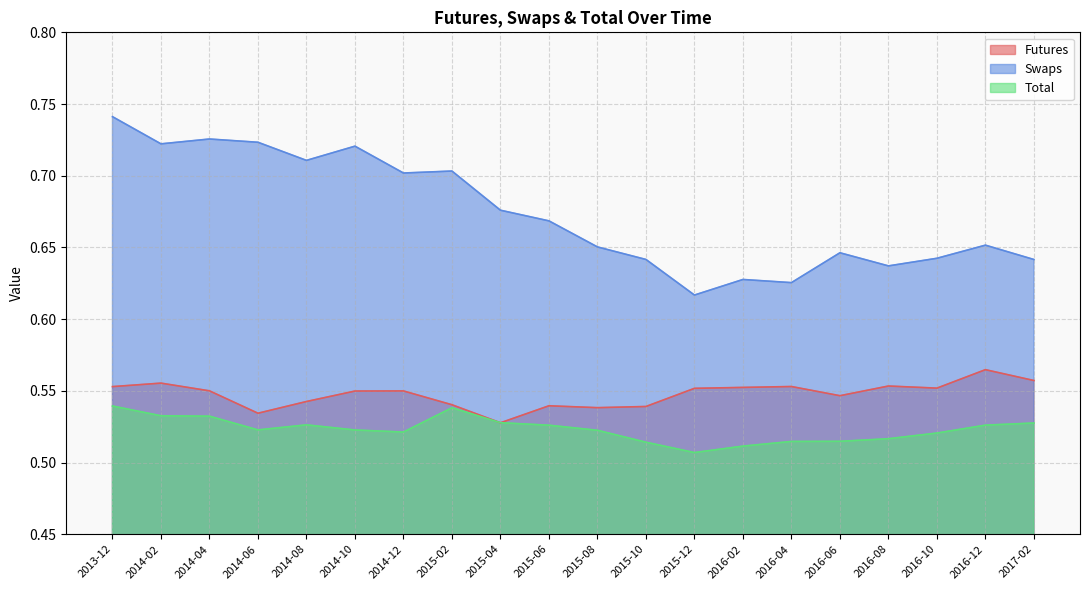

Where do Futures and Total first cross each other?

2015-02 and 2015-04